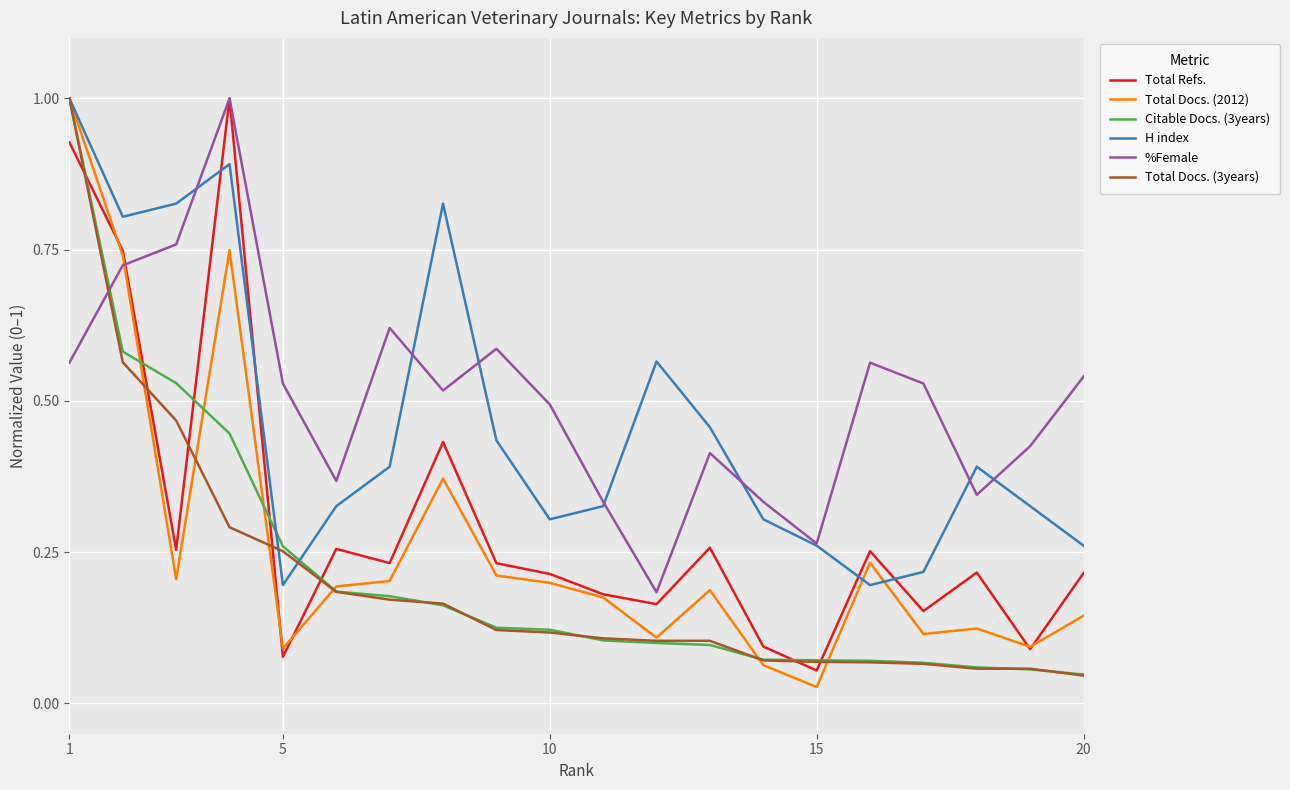

What is the greatest value displayed?

1.0